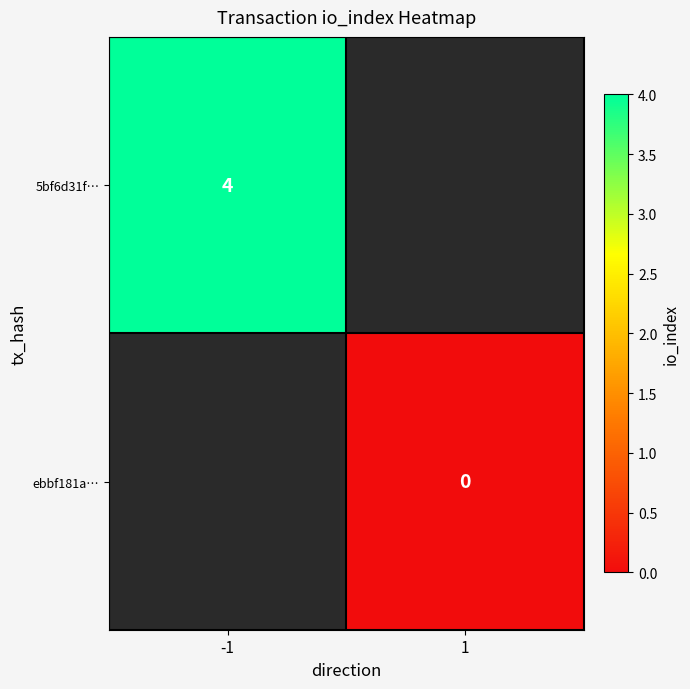

The 5bf6d31f… series shows 6 at -1. True or false?

False